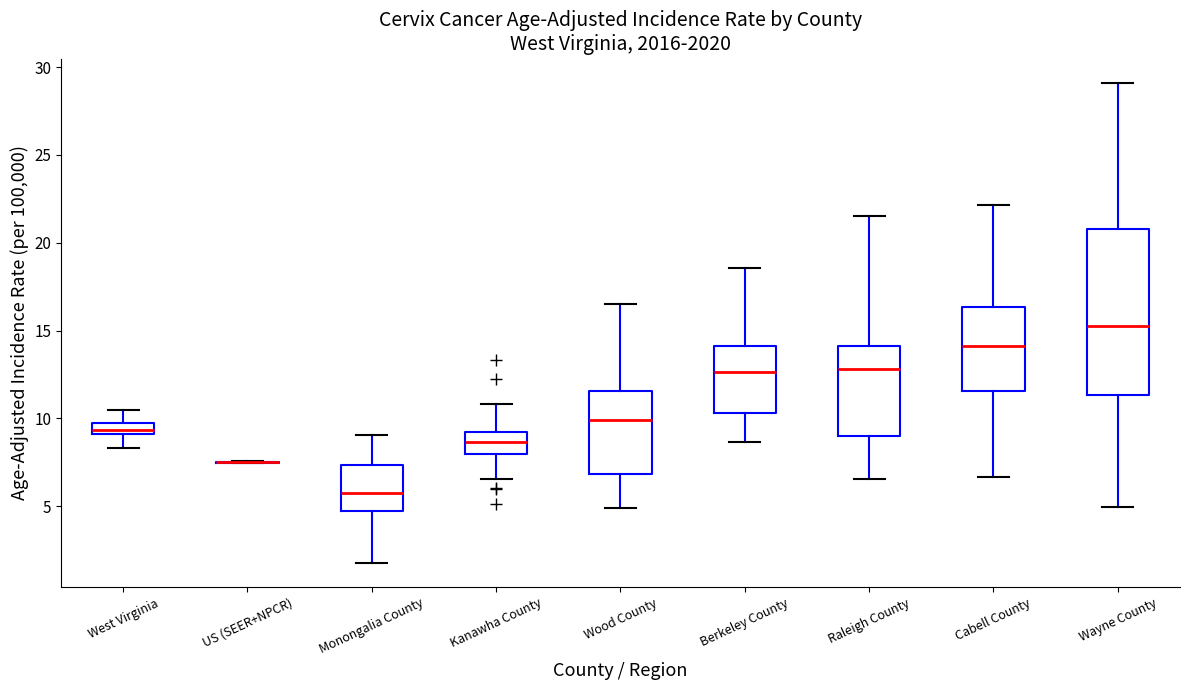

Comparing the boxes themselves (not the whiskers), which one is the tallest?

Wayne County